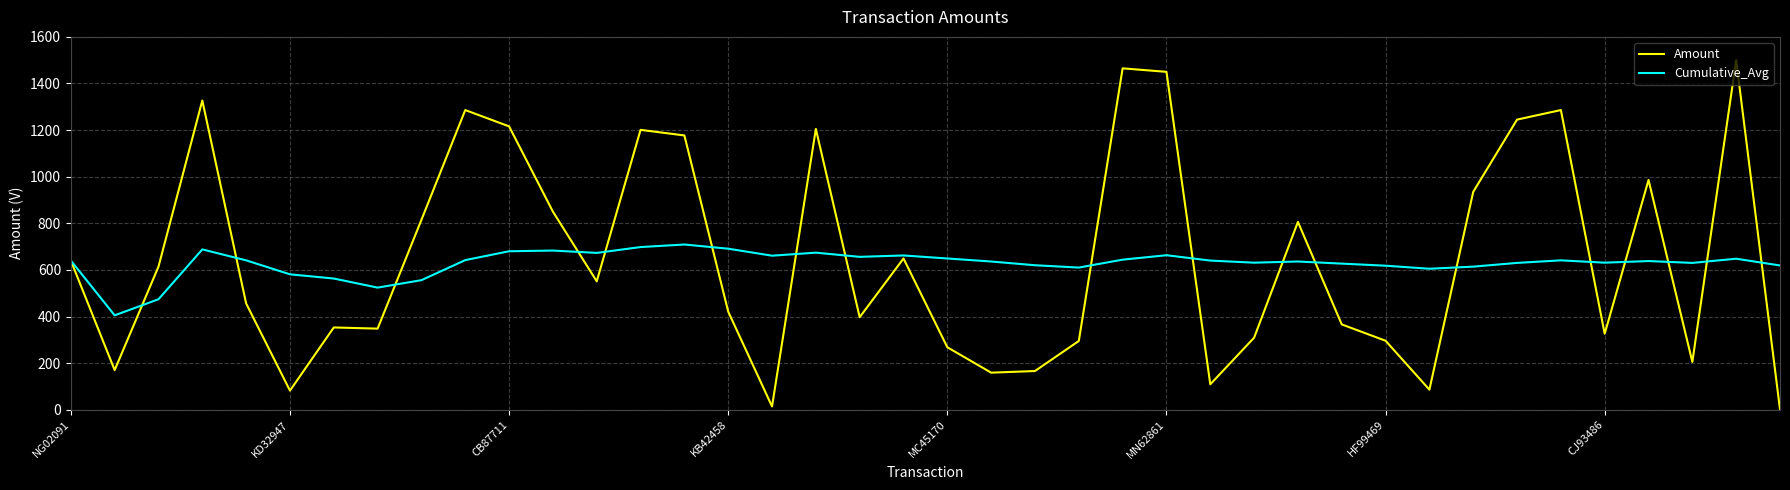

Which series has the largest range (max minus min)?

Amount